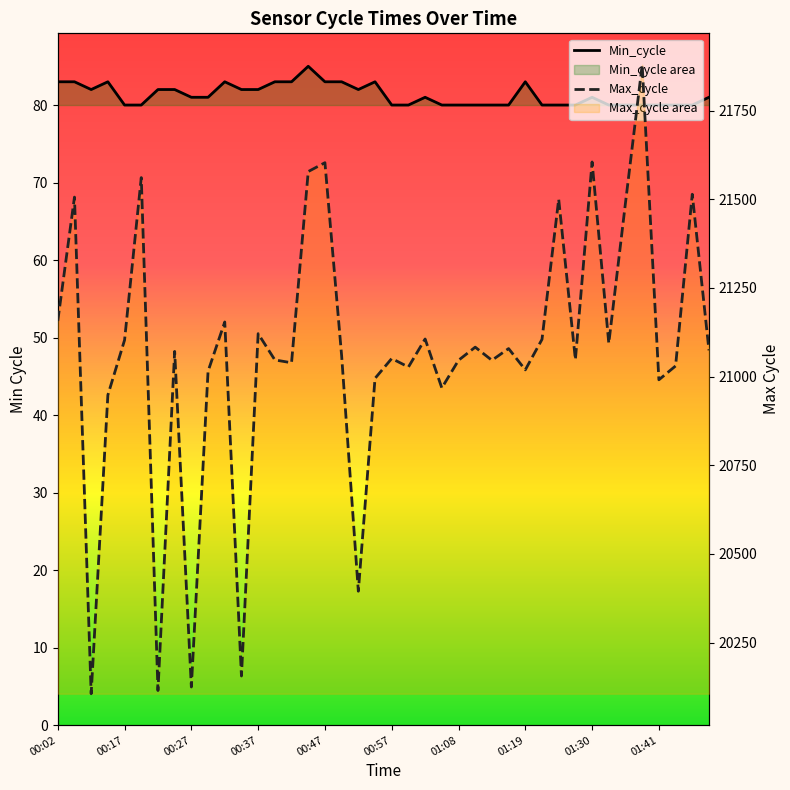

Which series has the largest total across all categories?

Max_cycle